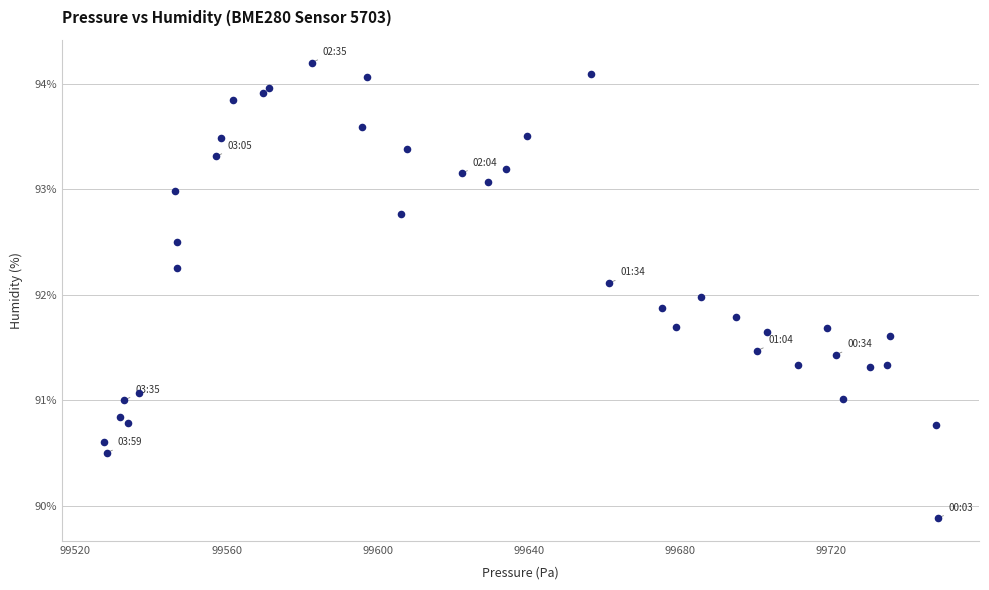

What is the range of X values (max minus min)?

220.9